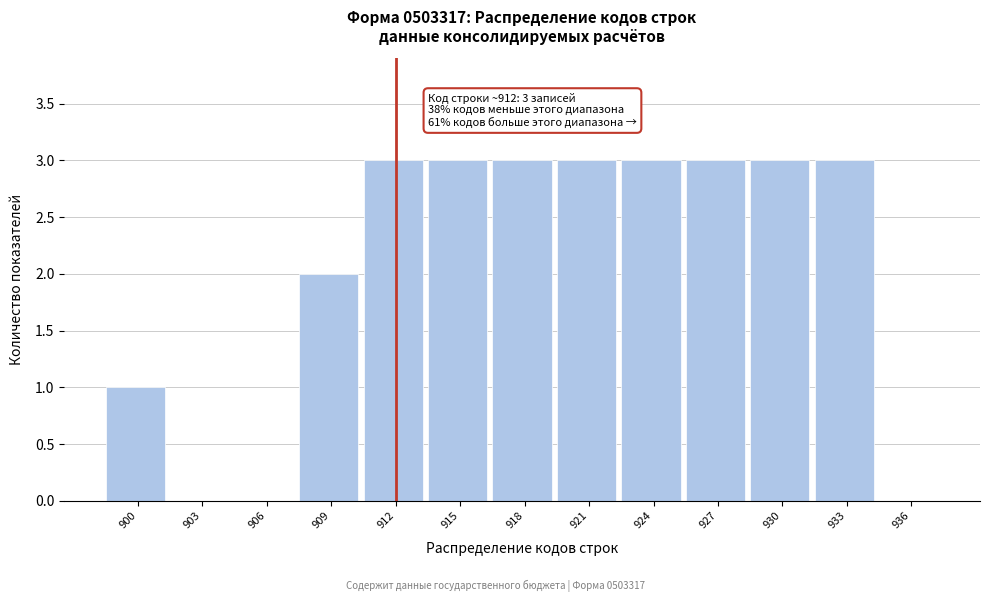

Reading left to right, list all the values displayed in this chart.

900=1	903=0	906=0	909=2	912=3	915=3	918=3	921=3	924=3	927=3	930=3	933=3	936=0